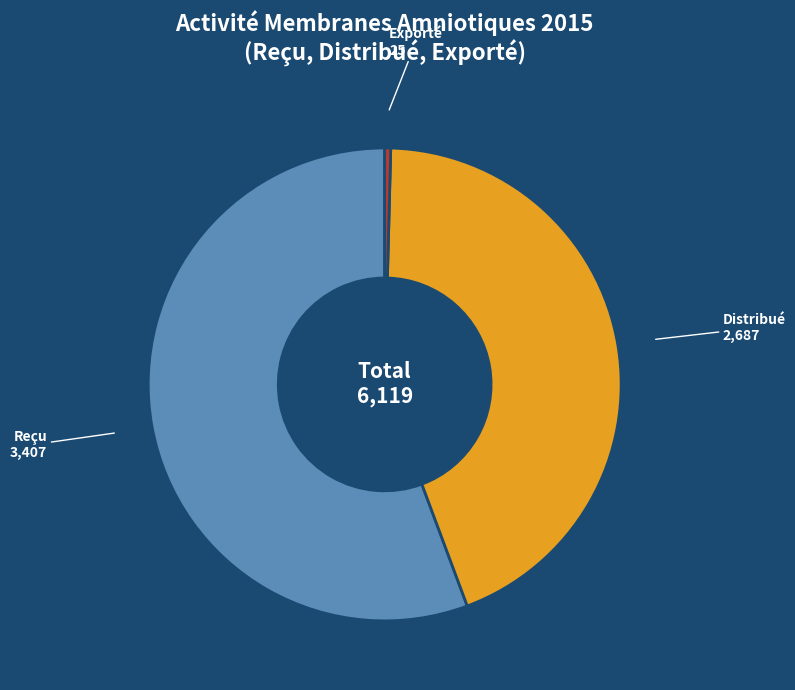

Which slice is the largest?

Reçu